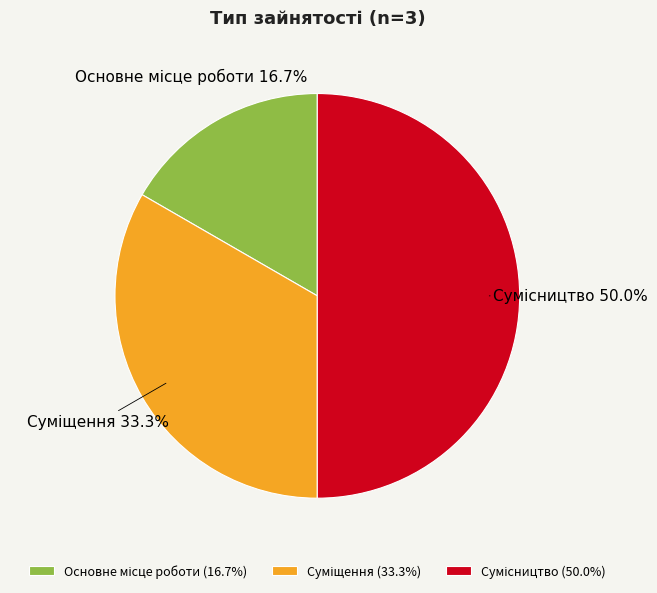

Is there a majority slice in this chart?

No